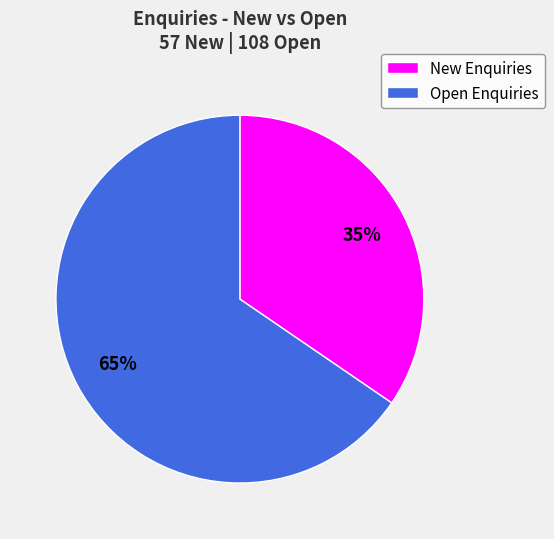

Is there any slice that represents more than half of the pie?

Yes